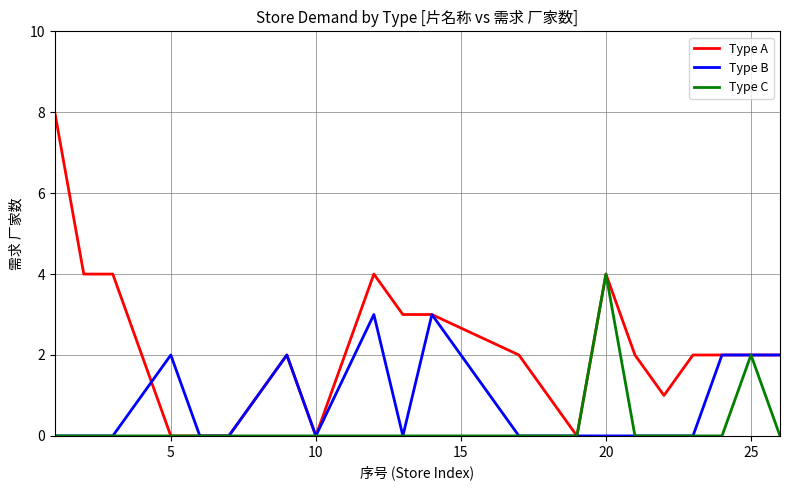

How many Type B values are between 0 and 2?

18